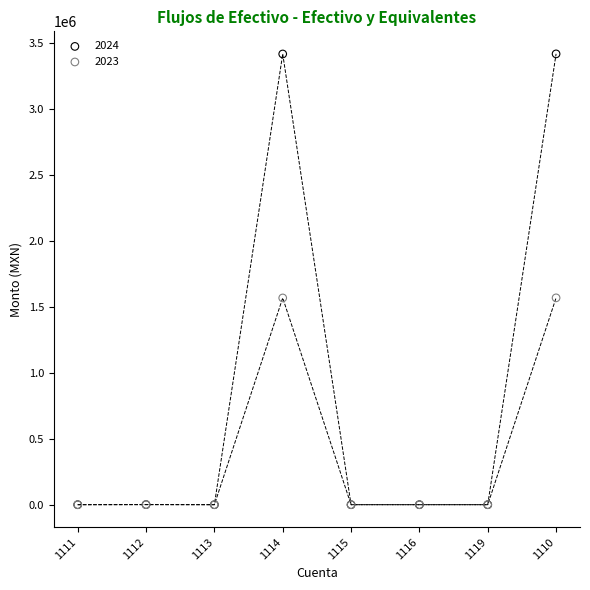

What are all the series names shown in the legend?

2024, 2023